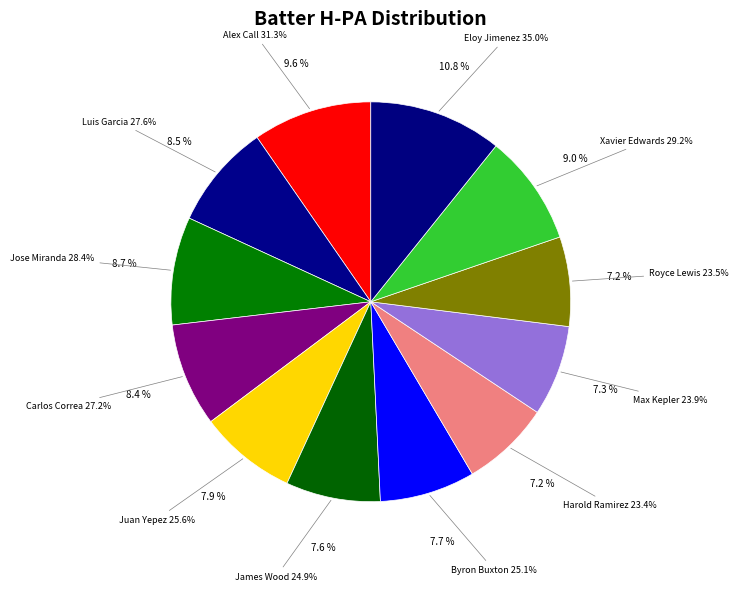

Count the number of slices in the pie.

12